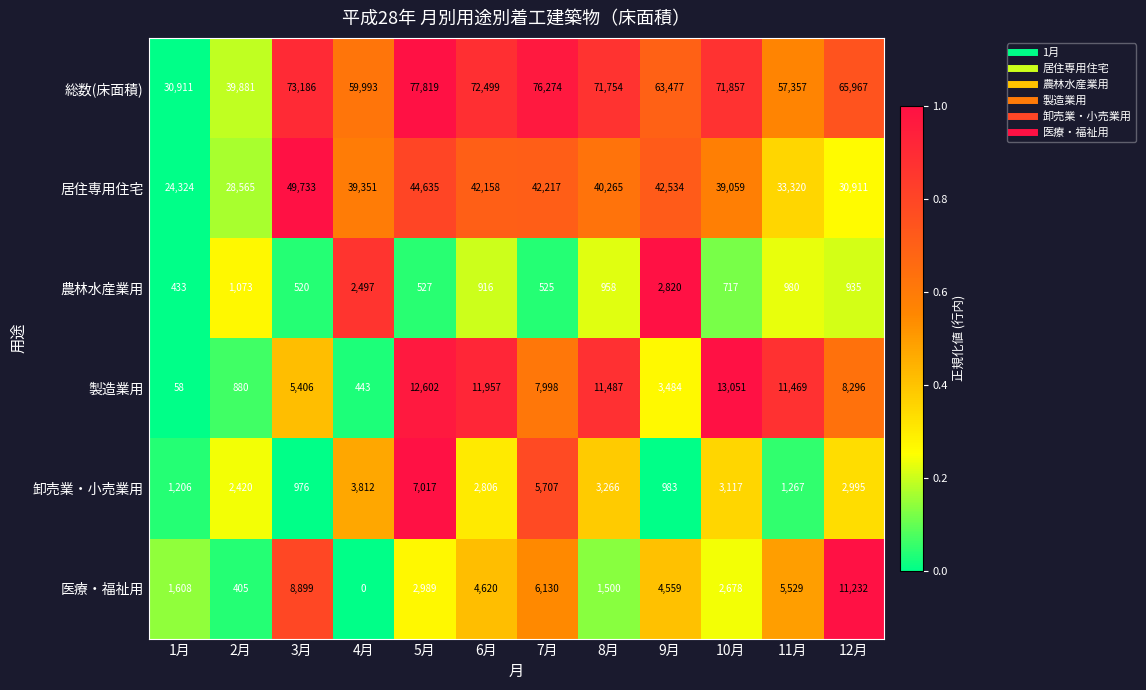

What is the difference between the highest and lowest values at 12月?

65032